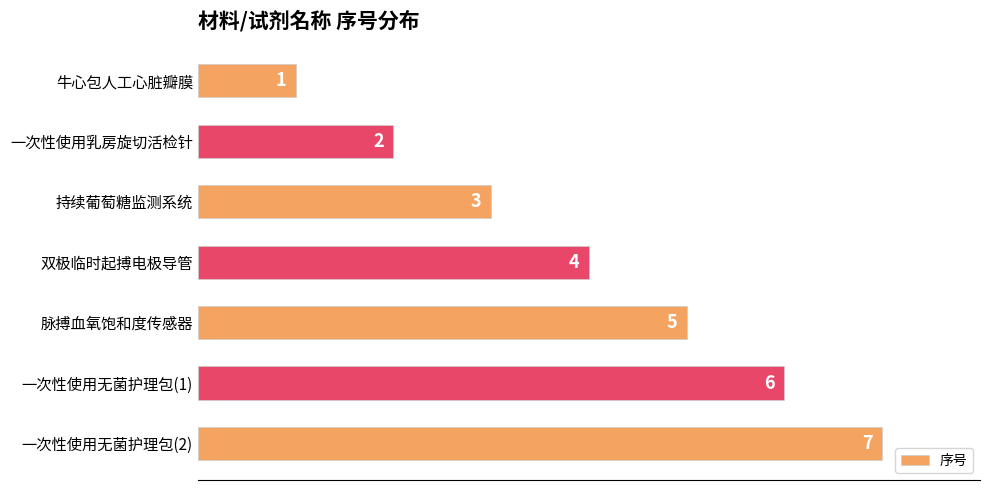

How many bars are there in total?

7